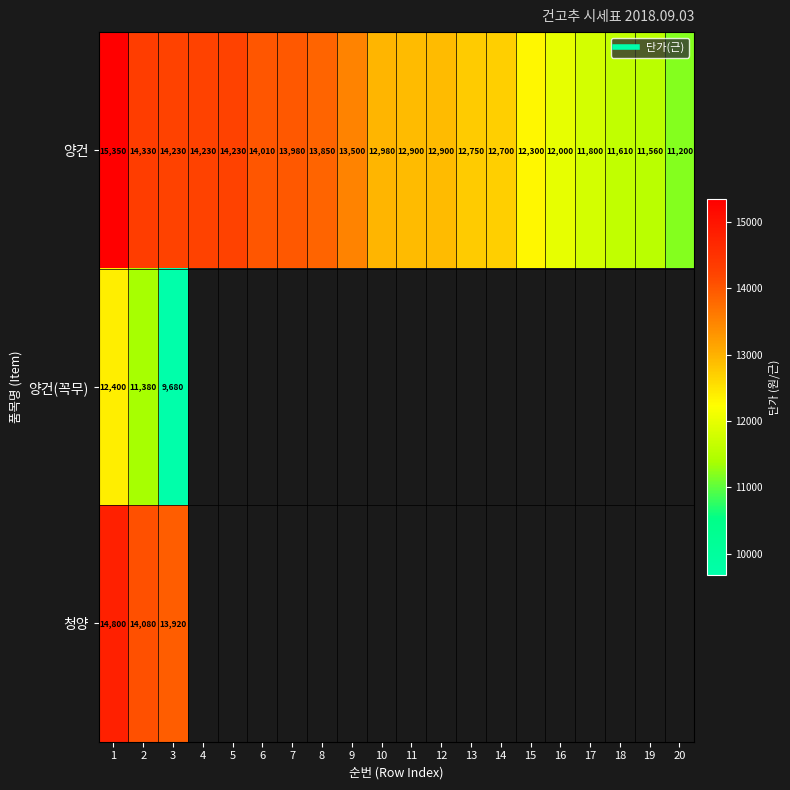

Rank the series by their maximum value, from highest to lowest.

양건, 청양, 양건(꼭무)